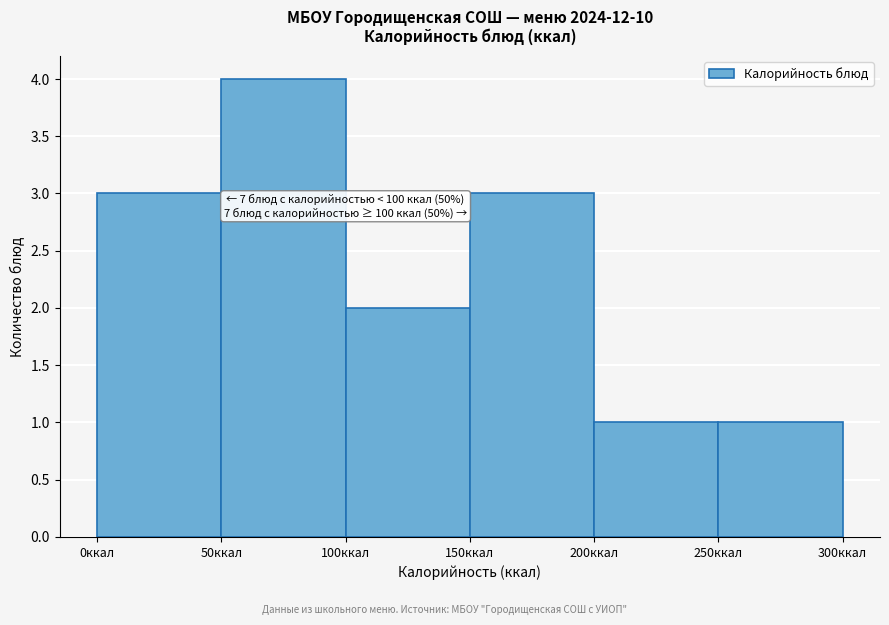

Which range on the x-axis has the tallest bar?

50 to 100